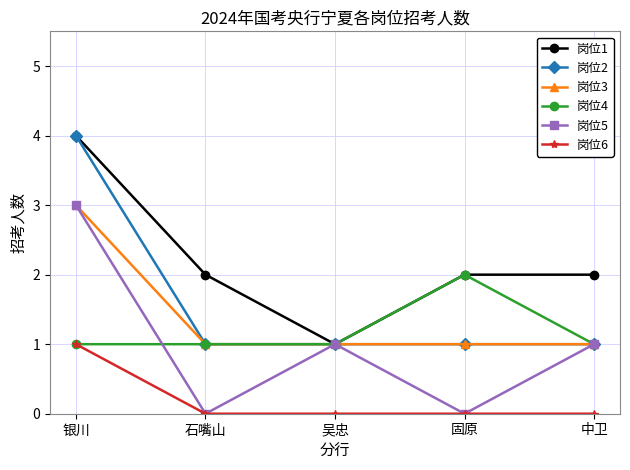

True or false: 岗位6 and 岗位3 intersect in this chart.

False